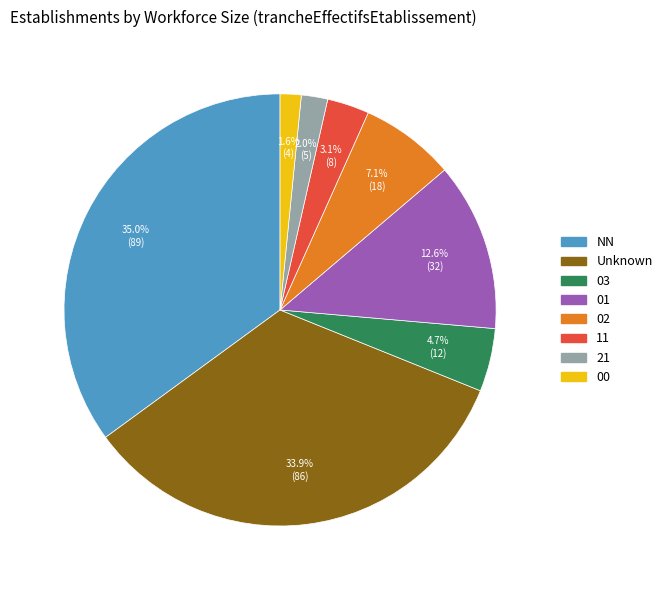

To the nearest percent, what is the difference between the 21 and 02 slice percentages?

5%